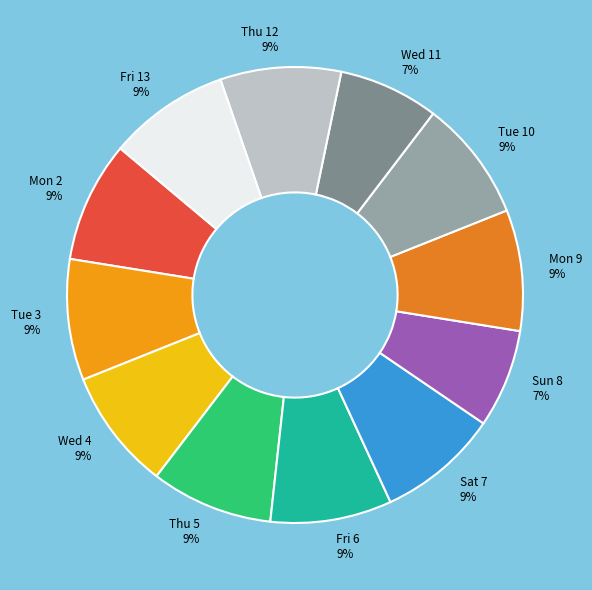

The Fri 13 slice represents 9% of the pie. True or false?

True